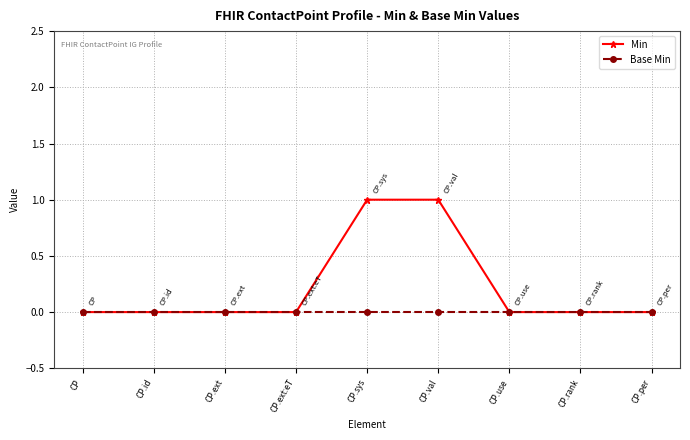

How many distinct data groups are displayed?

2